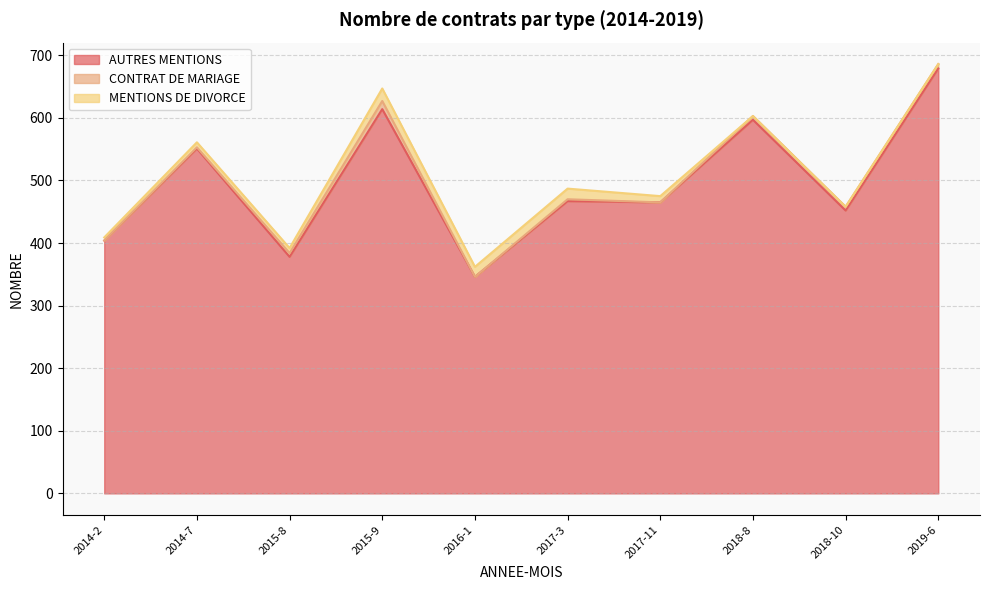

Reading right to left, list all the values displayed in this chart.

AUTRES MENTIONS: 679	452	597	465	467	346	614	378	551	404
CONTRAT DE MARIAGE: 7	6	6	0	3	0	13	6	2	0
MENTIONS DE DIVORCE: 0	0	0	10	17	16	20	8	8	5